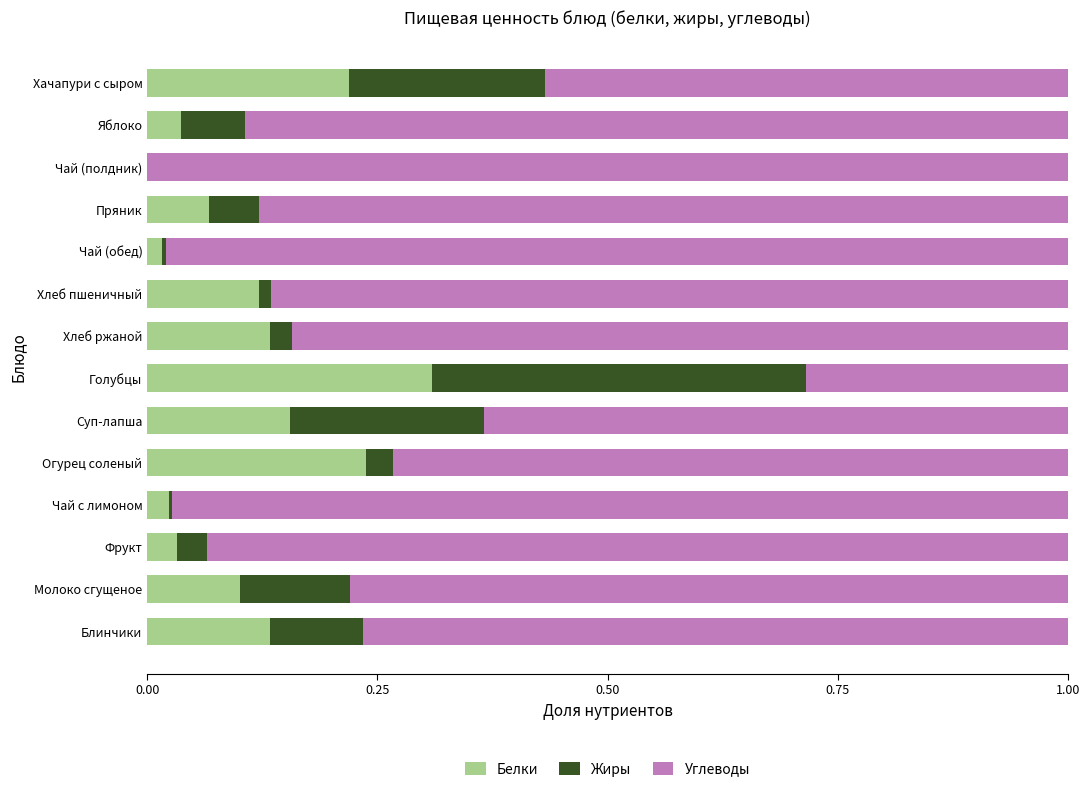

The Белки series shows 0.1 at Голубцы. True or false?

False